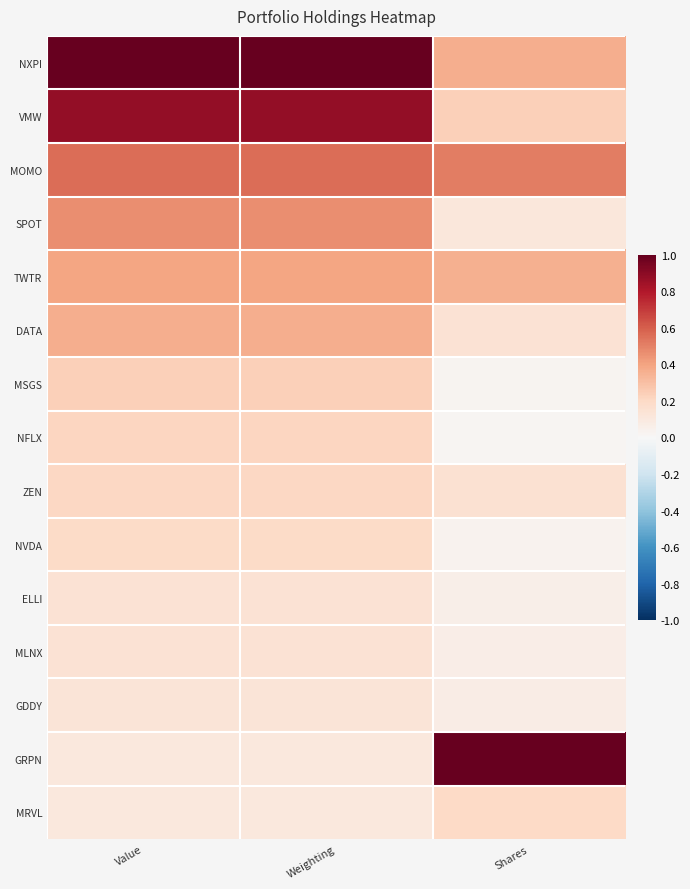

Rank the series at Weighting from highest to lowest value.

NXPI, VMW, MOMO, SPOT, TWTR, DATA, MSGS, NFLX, ZEN, NVDA, ELLI, MLNX, GDDY, GRPN, MRVL